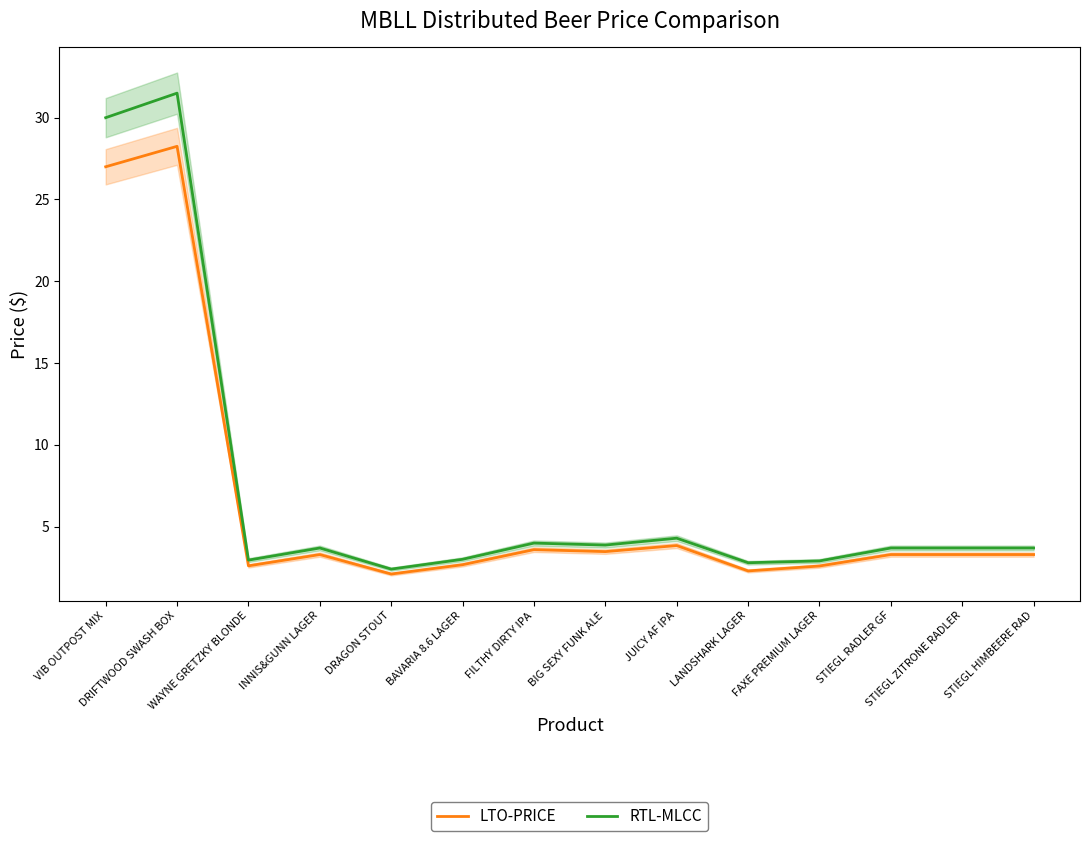

Between INNIS&GUNN LAGER and LANDSHARK LAGER, which series saw the biggest shift?

LTO-PRICE